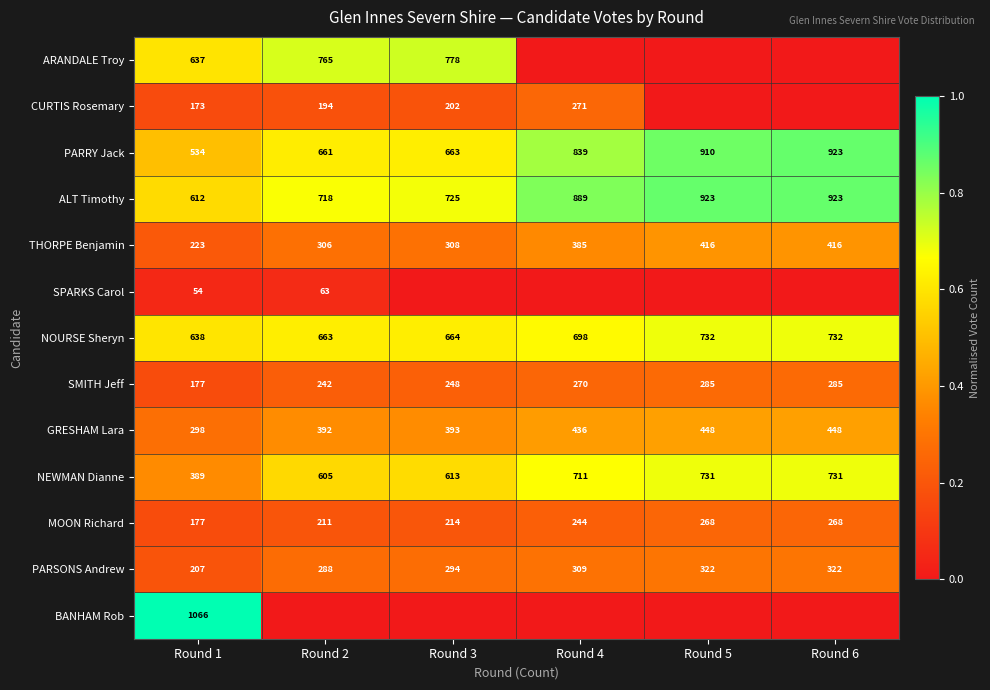

What is the average value of the THORPE Benjamin series?

342